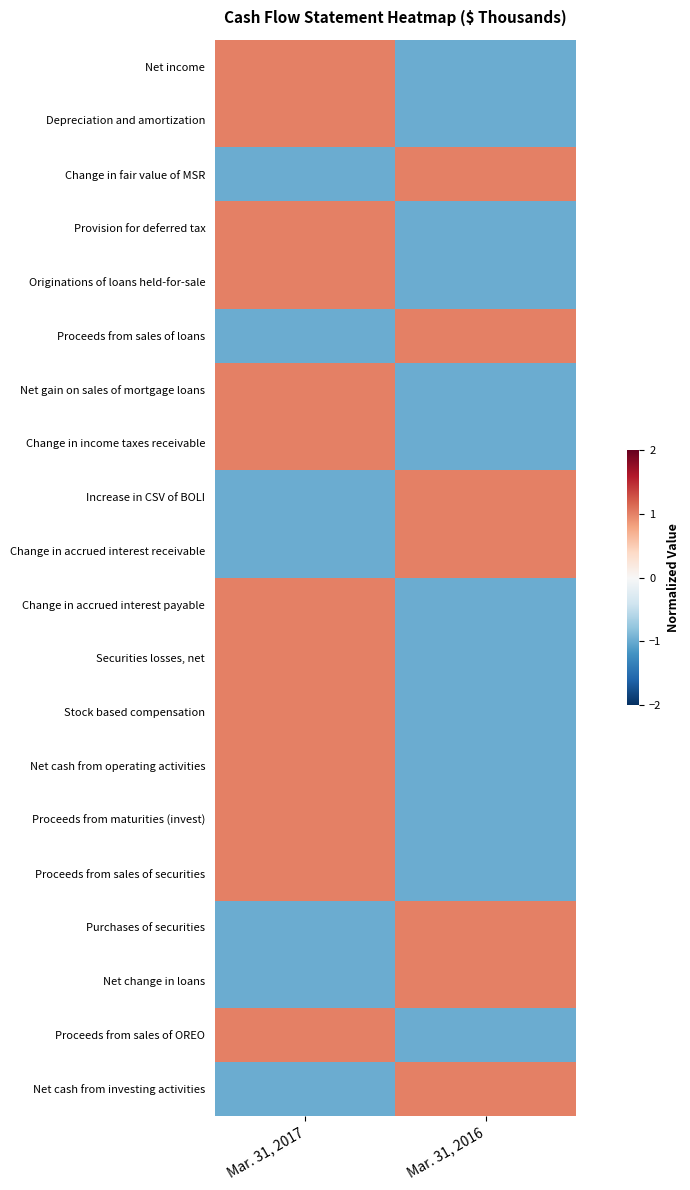

At how many categories does at least one series exceed 0?

2